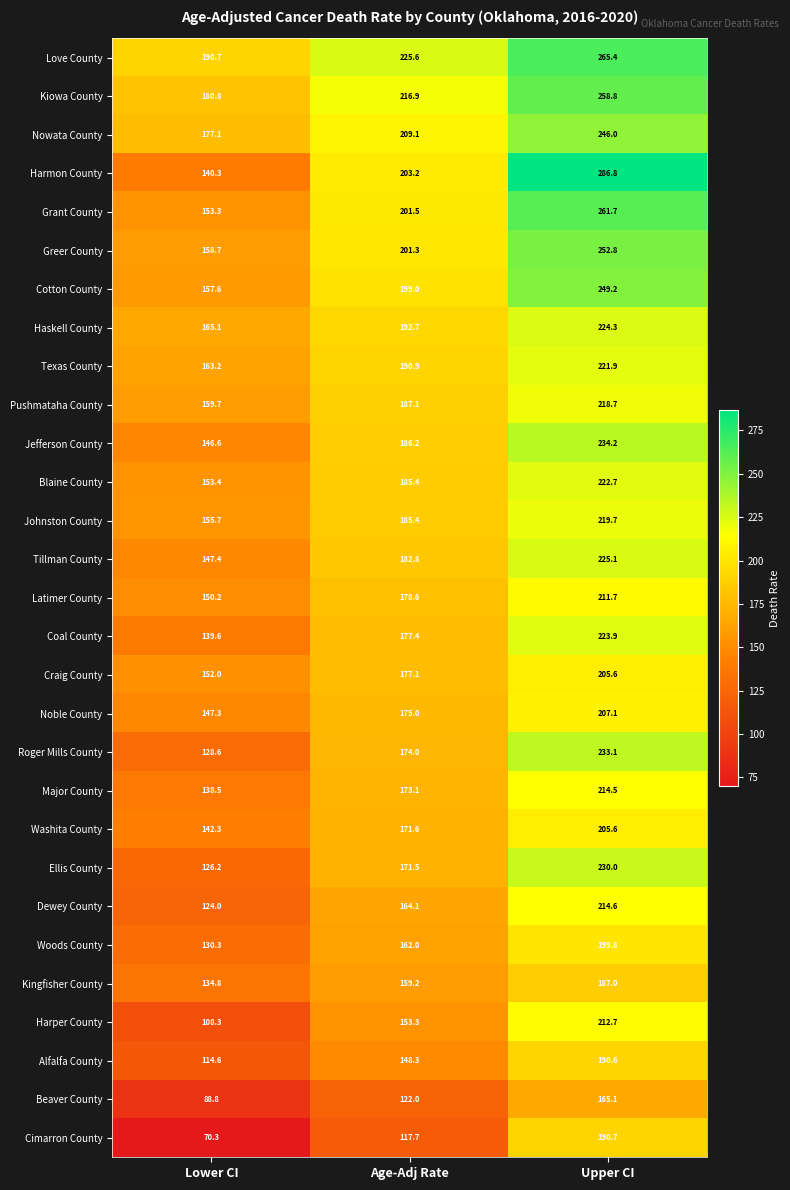

What value does the Grant County series have at Upper CI?

261.7